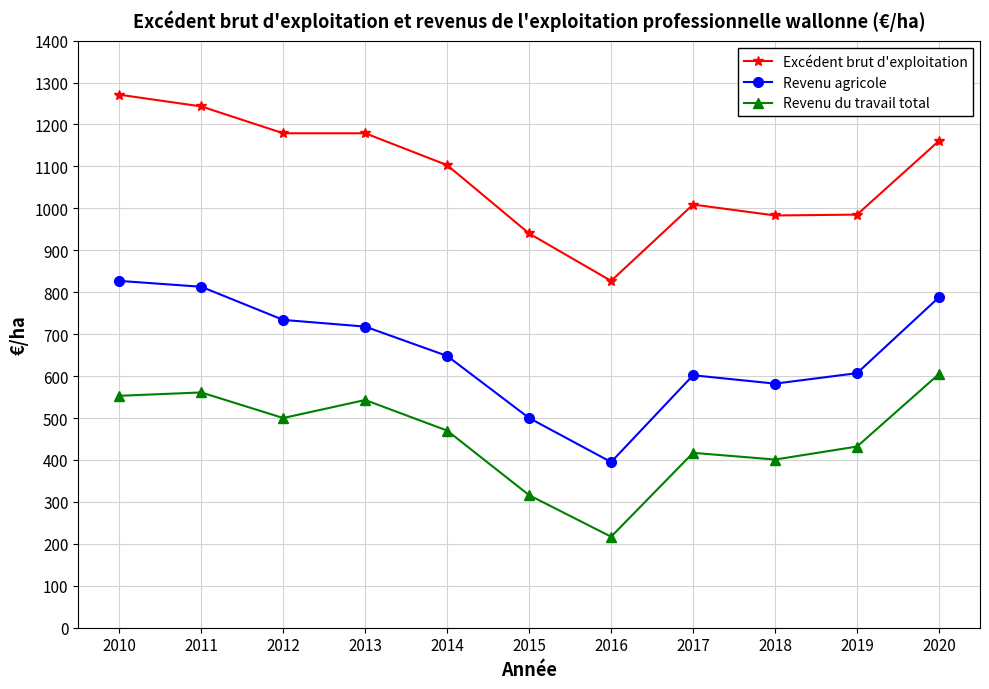

What is the average value of the Revenu agricole series?

656